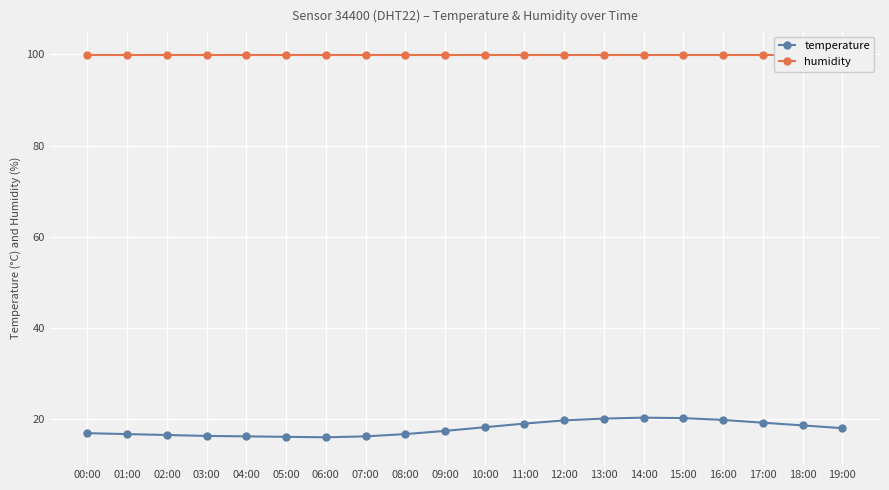

Rank the series by their average value, from lowest to highest.

temperature, humidity